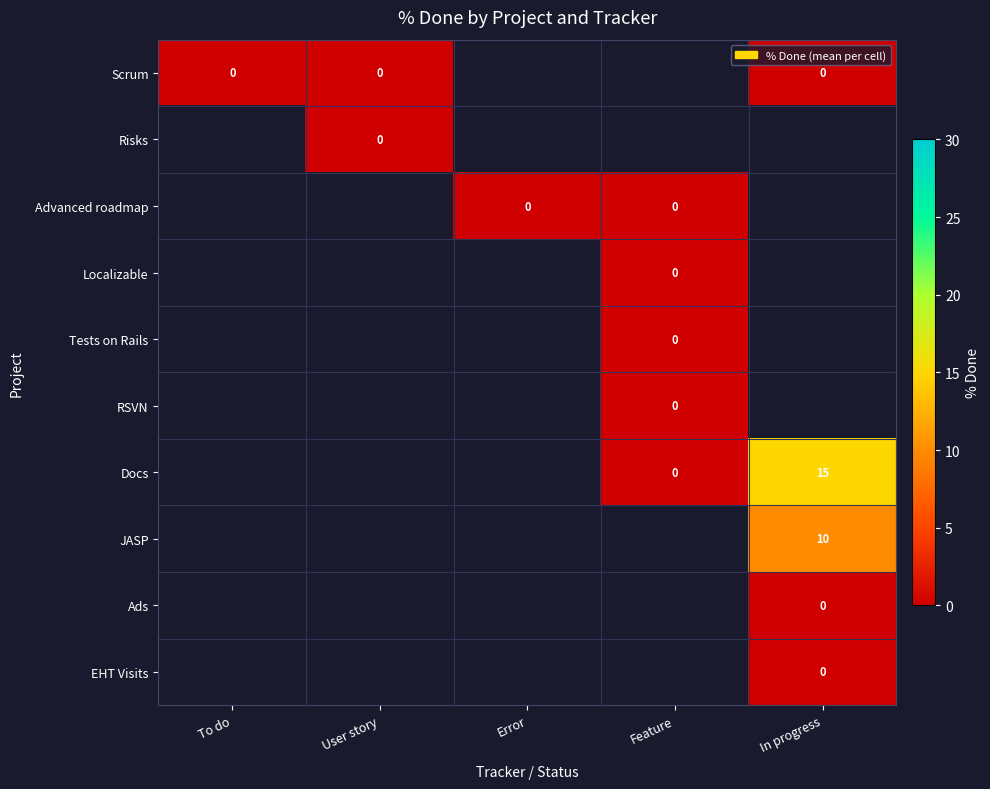

Rank the series by their maximum value, from highest to lowest.

Docs, JASP, Scrum, Risks, Advanced roadmap, Localizable, Tests on Rails, RSVN, Ads, EHT Visits